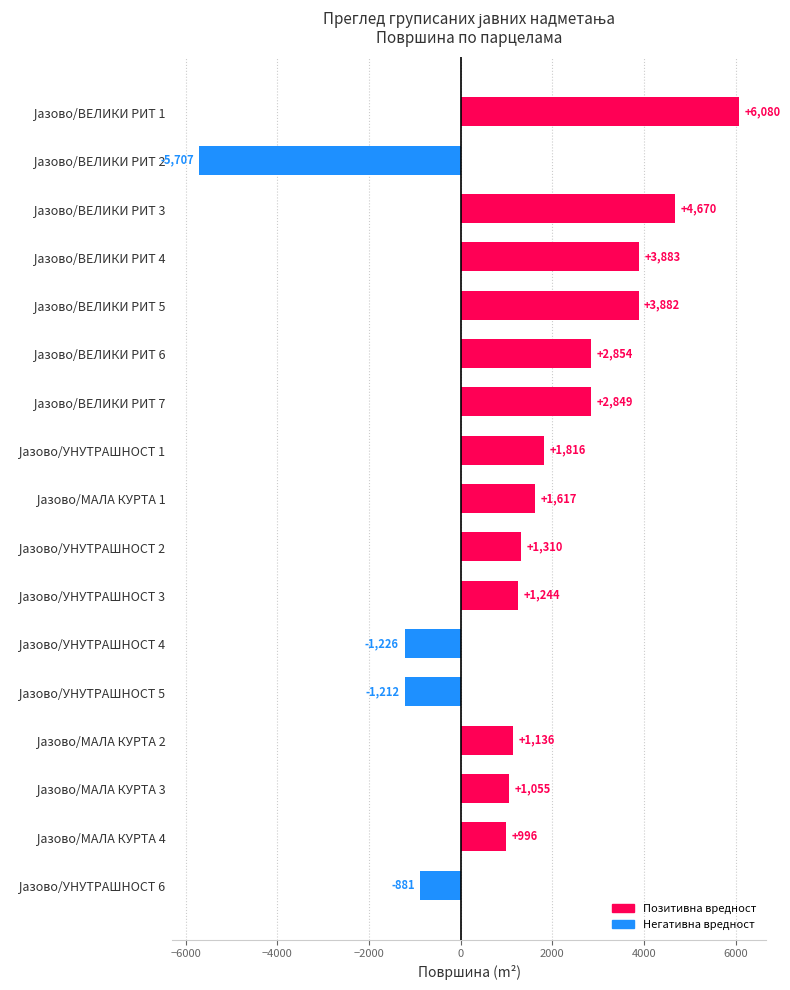

What is the difference between the maximum and minimum values?

11787